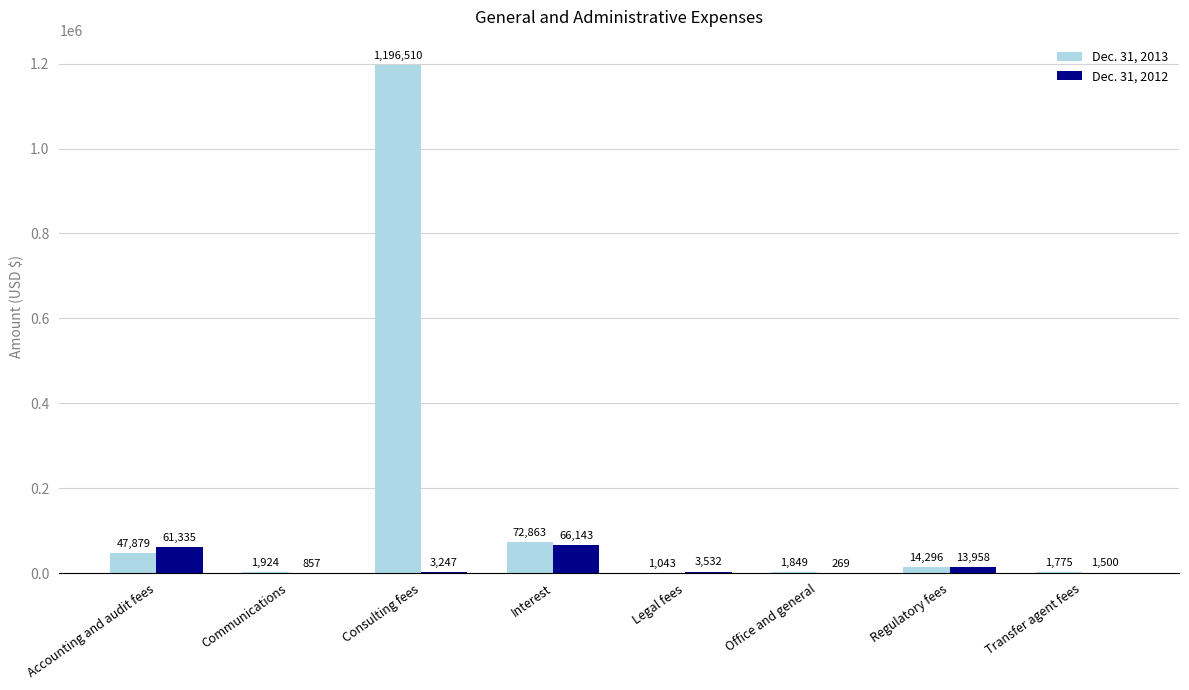

What is the spread (max minus min) of values at Office and general?

1580